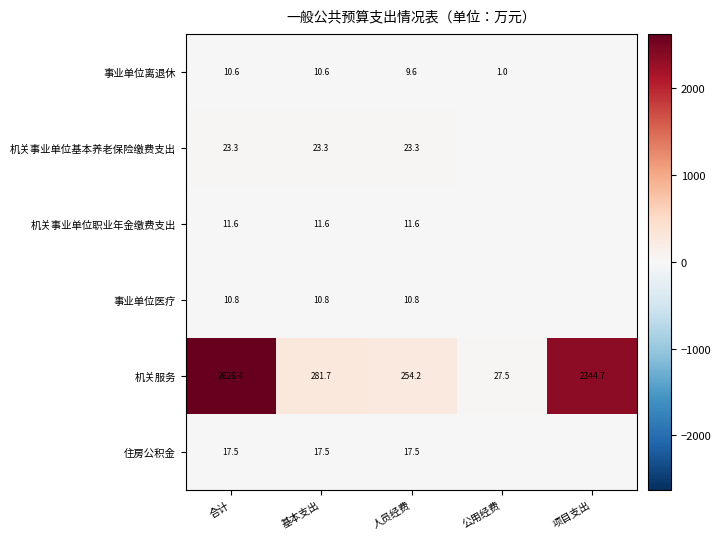

What is the spread (max minus min) of values at 合计?

2615.8